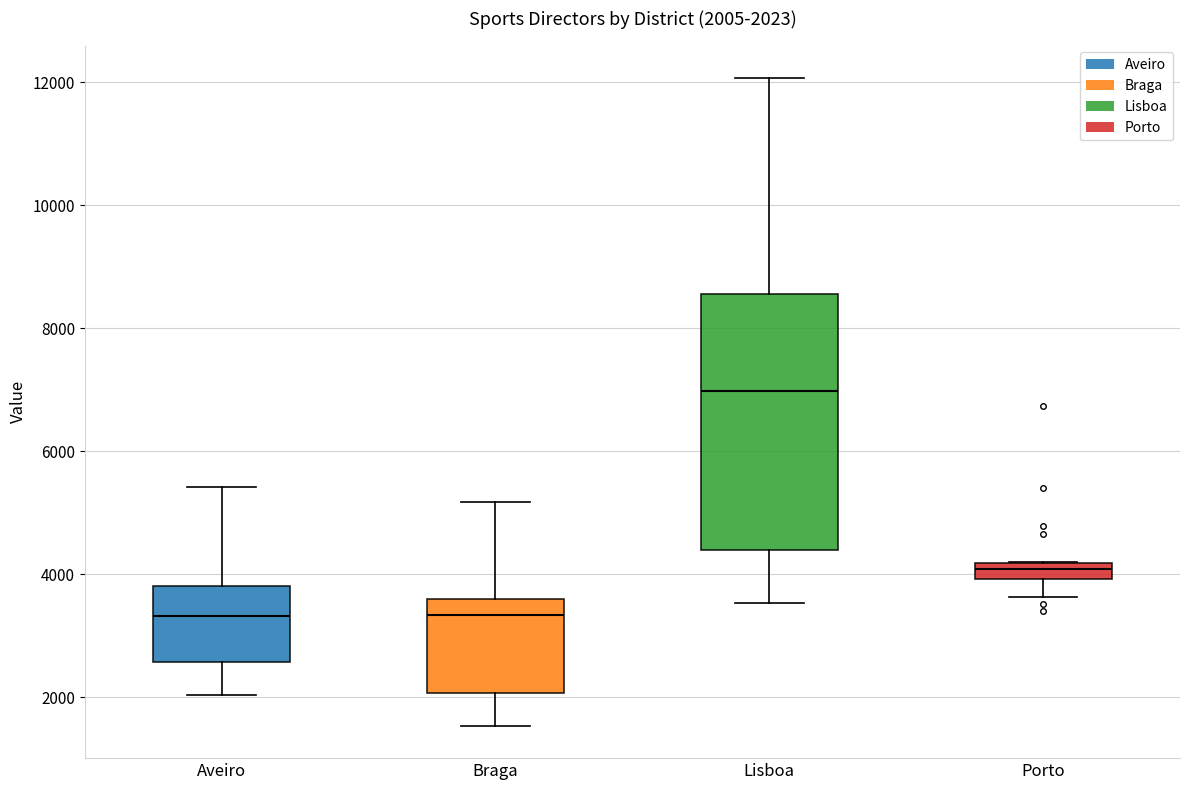

Which box's median line is the highest?

Lisboa